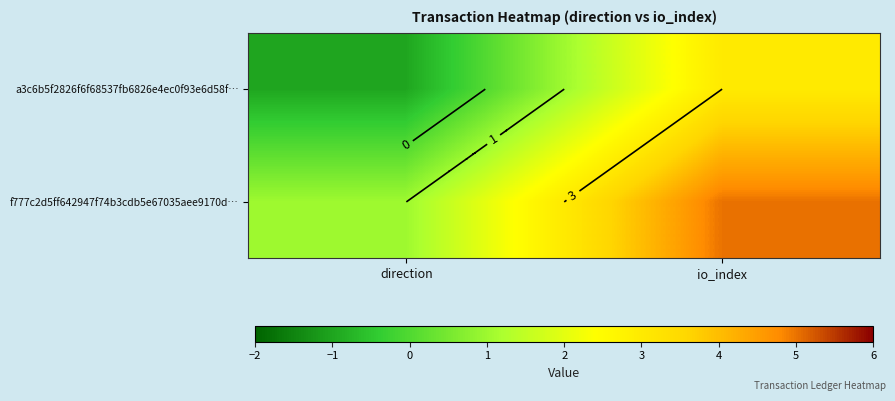

At which label is a3c6b5f2826f6f68537fb6826e4ec0f93e6d58f… closest to 1?

direction